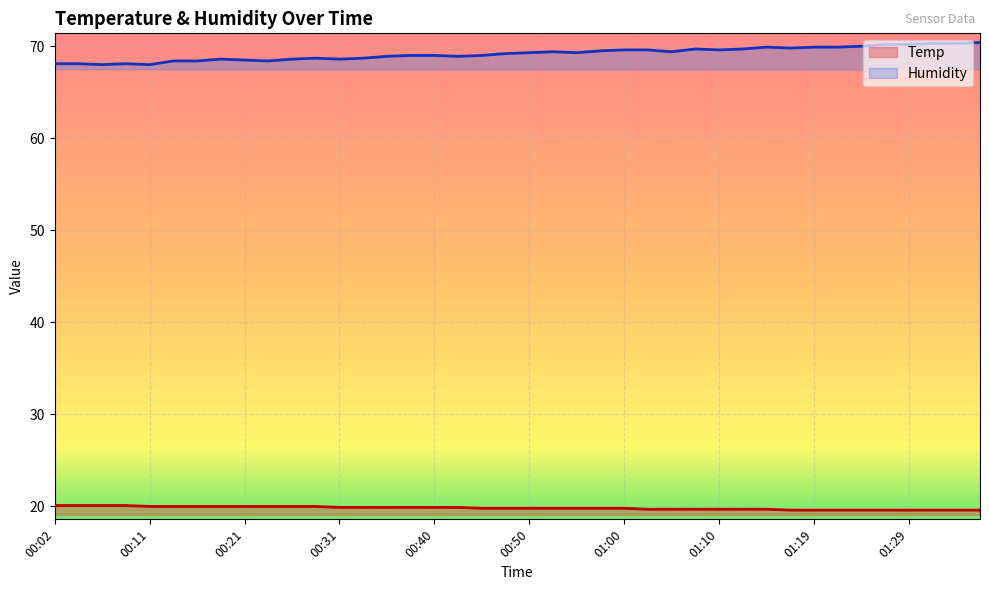

Where is Temp nearest to the value 19?

01:17